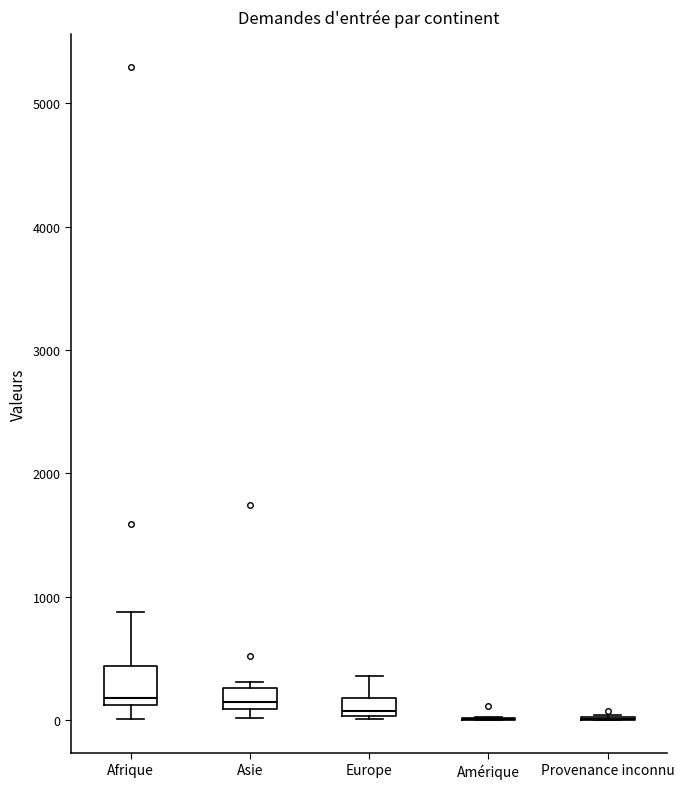

Which box is the tallest, from its lower edge to its upper edge?

Afrique